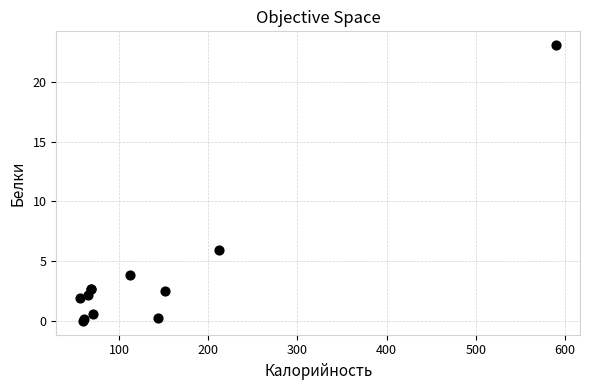

What Y value in the scatter plot is closest to 11?

5.9